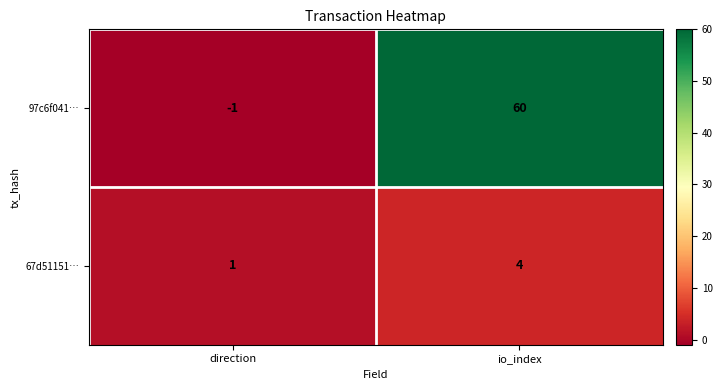

At which category does the chart reach its peak across all series?

io_index